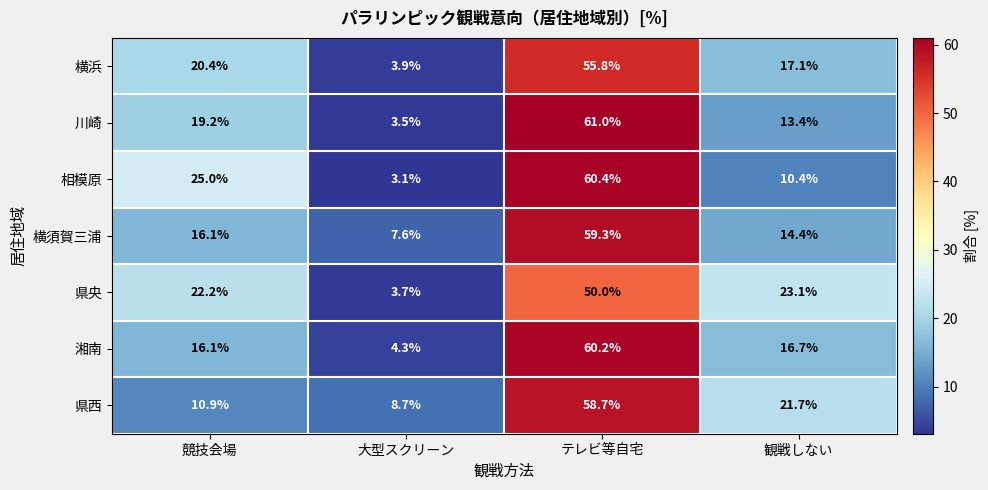

At which category is the sum across all series the highest?

テレビ等自宅